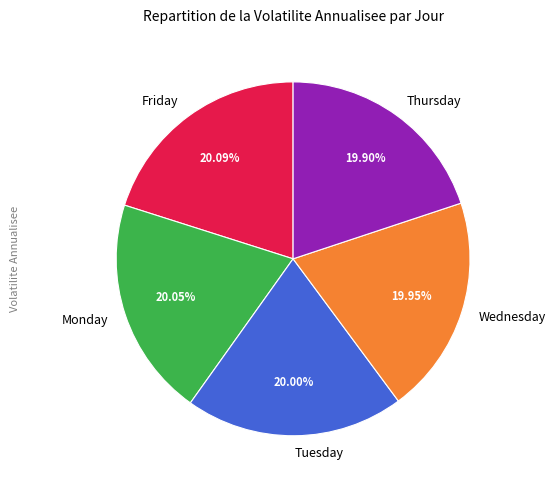

Does Thursday account for over 50% of the chart?

No